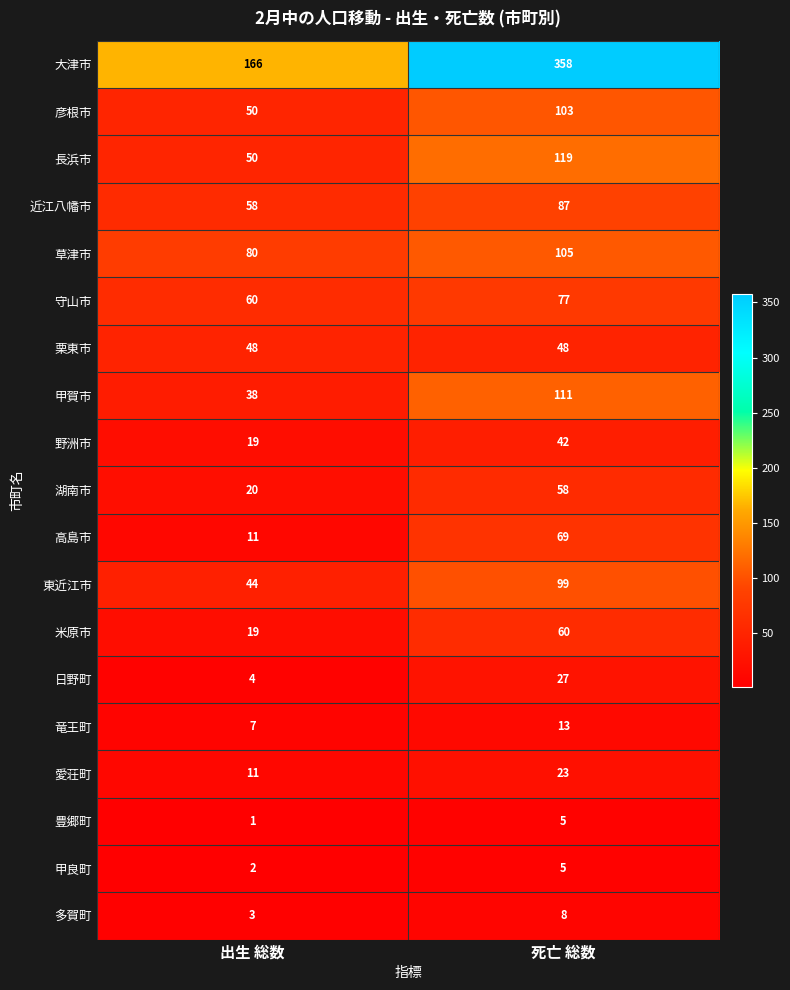

The 豊郷町 series shows 3 at 死亡 総数. True or false?

False